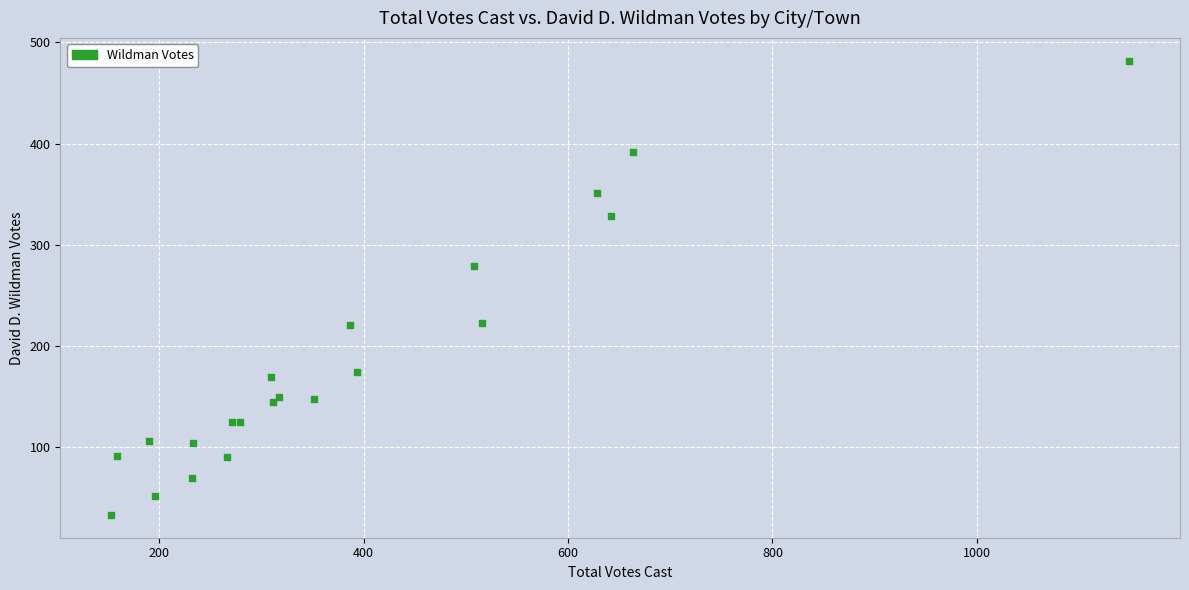

What Y value in the scatter plot is closest to 257?

279